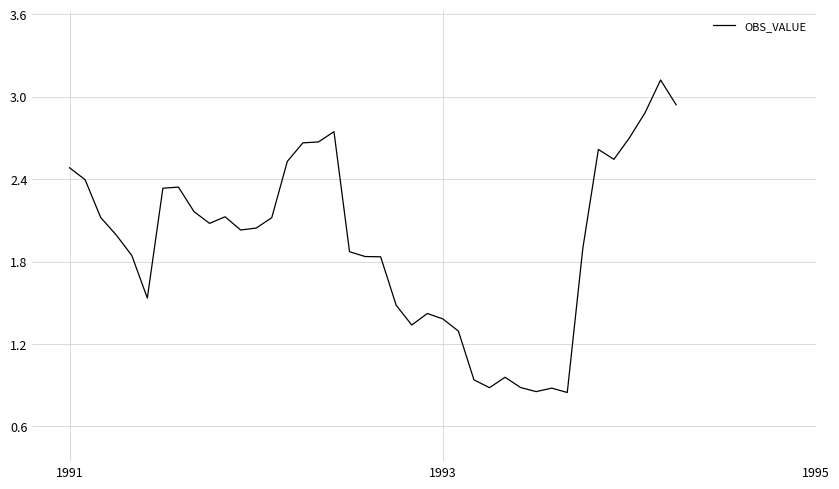

What is the greatest value displayed?

3.1